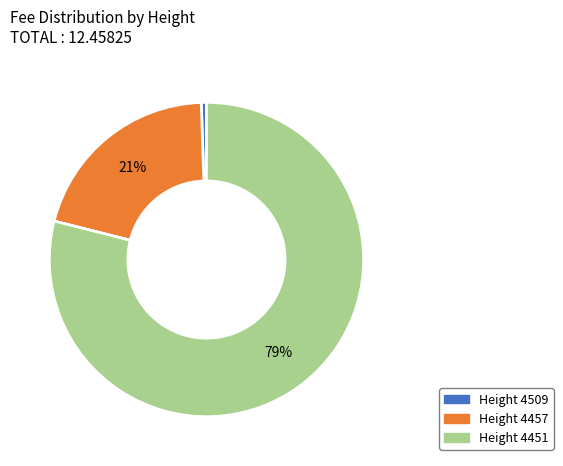

Is there any slice that represents more than half of the pie?

Yes